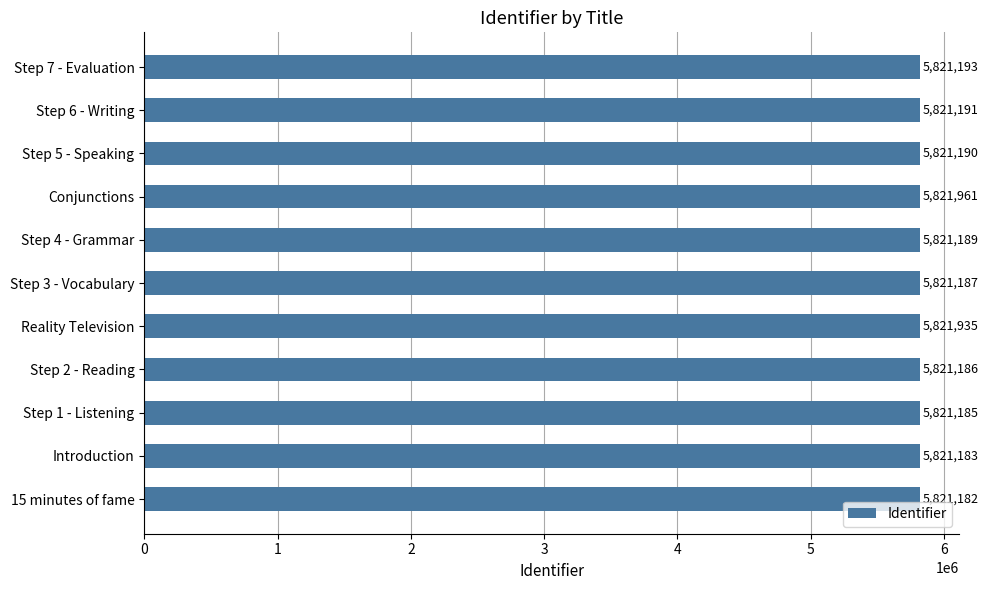

Count the number of categories in the chart.

11